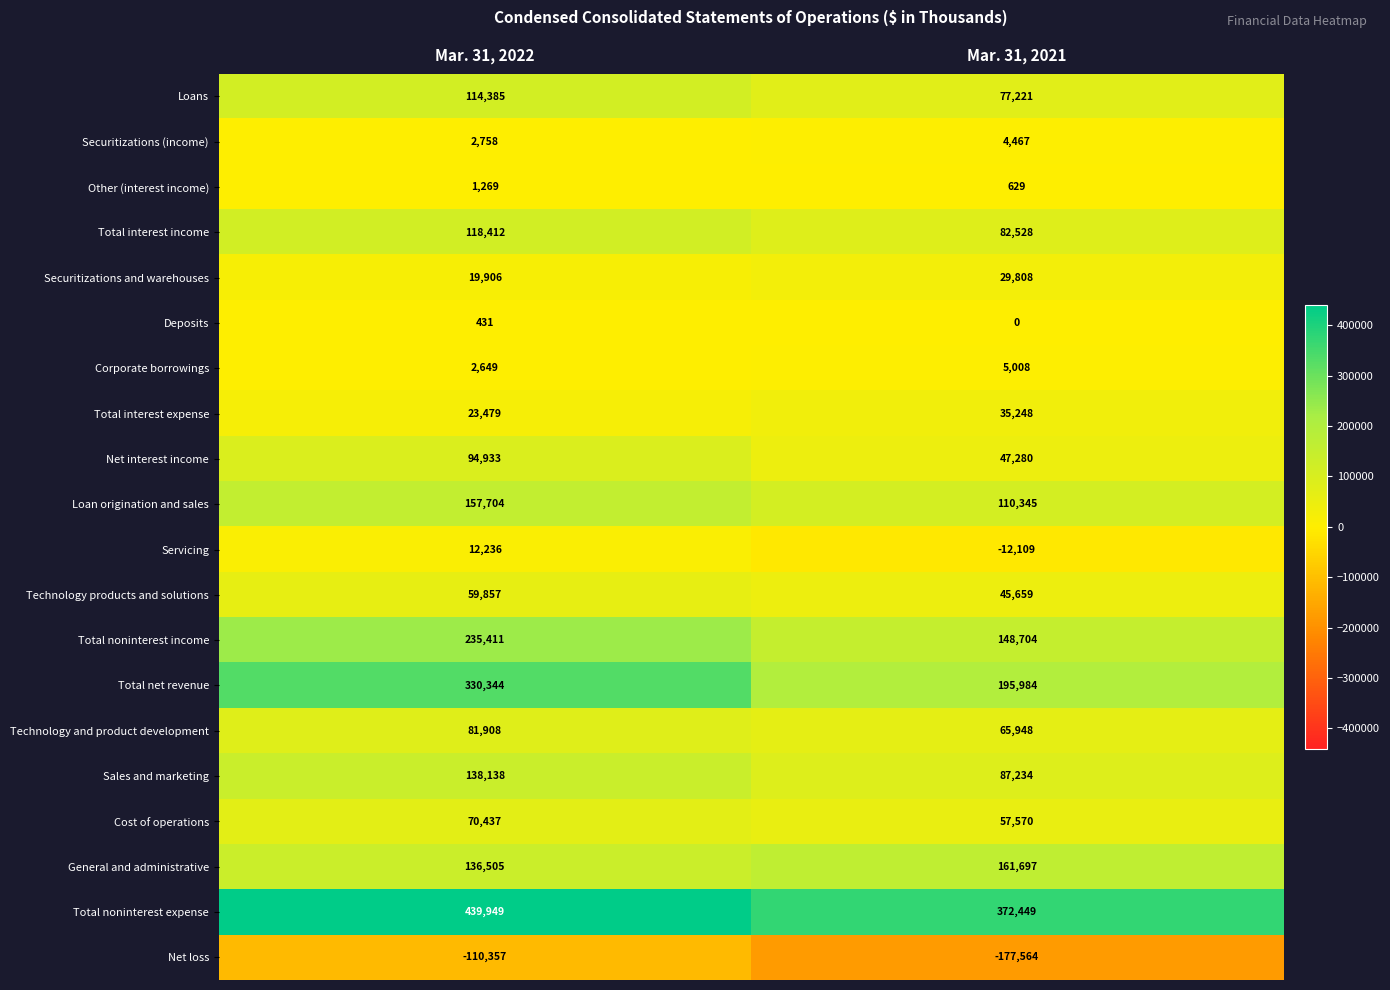

Rank the series at Mar. 31, 2022 from highest to lowest value.

Total noninterest expense, Total net revenue, Total noninterest income, Loan origination and sales, Sales and marketing, General and administrative, Total interest income, Loans, Net interest income, Technology and product development, Cost of operations, Technology products and solutions, Total interest expense, Securitizations and warehouses, Servicing, Securitizations (income), Corporate borrowings, Other (interest income), Deposits, Net loss